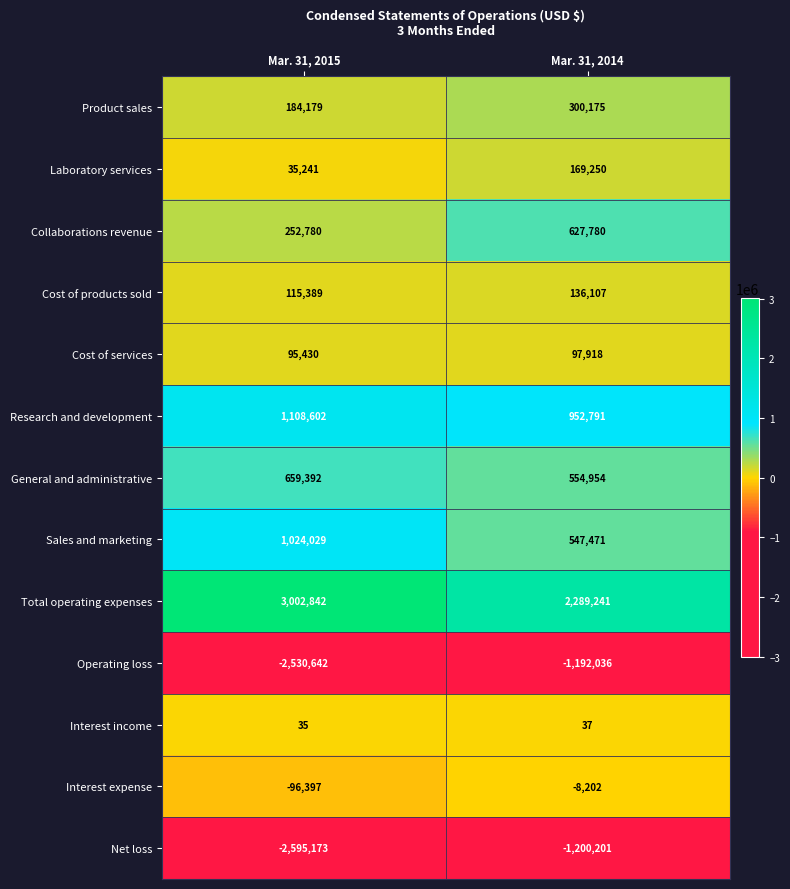

What is the greatest value displayed?

3002842